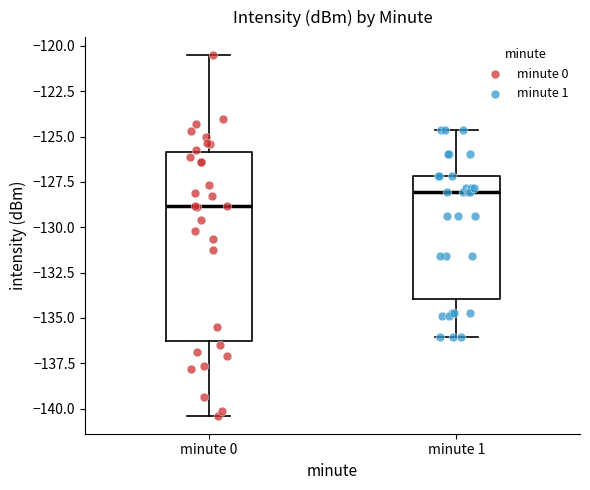

Comparing the boxes themselves (not the whiskers), which one is the tallest?

minute 0